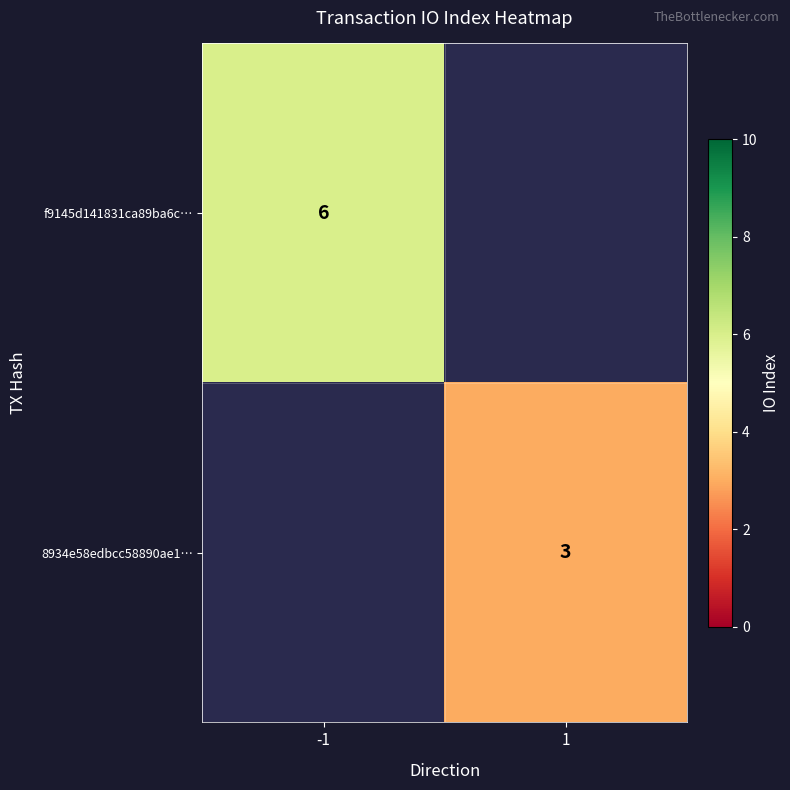

Is it true that 8934e58edbcc58890ae1… equals 4 at 1?

False